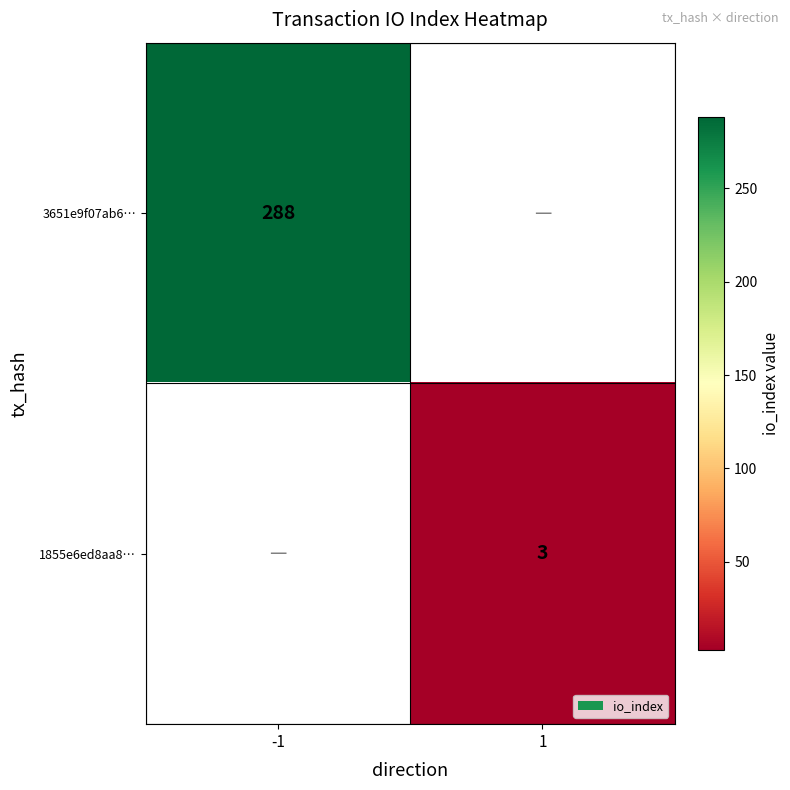

How many data points does each series have?

2